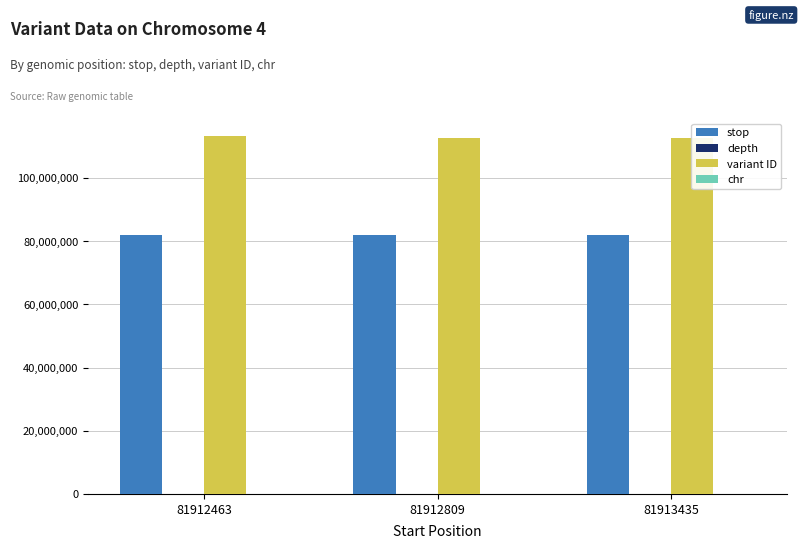

What is the average value of the stop series?

81912903